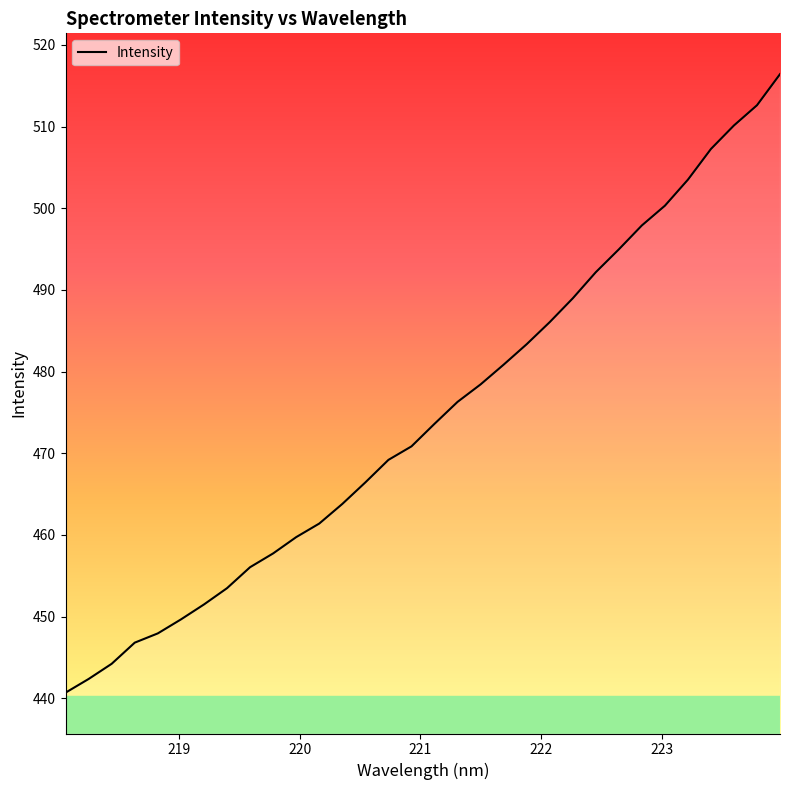

Reading left to right, what are all the values shown in this chart?

440.7	442.3	444.2	446.8	447.9	449.6	451.5	453.5	456.0	457.7	459.7	461.4	463.8	466.4	469.2	470.8	473.6	476.3	478.4	480.8	483.4	486.1	489.0	492.2	495.0	497.9	500.3	503.5	507.3	510.1	512.6	516.4